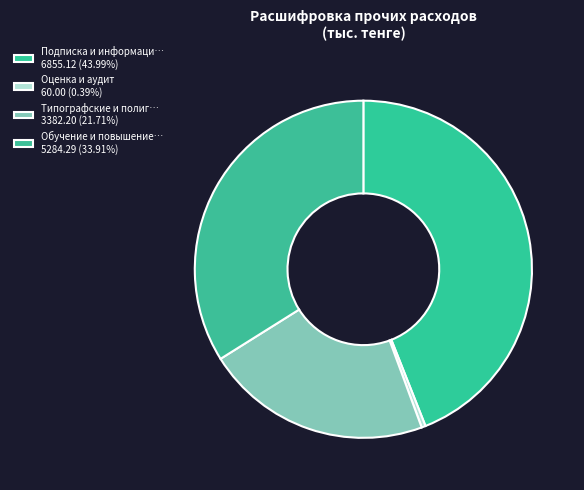

Count the number of slices in the pie.

4